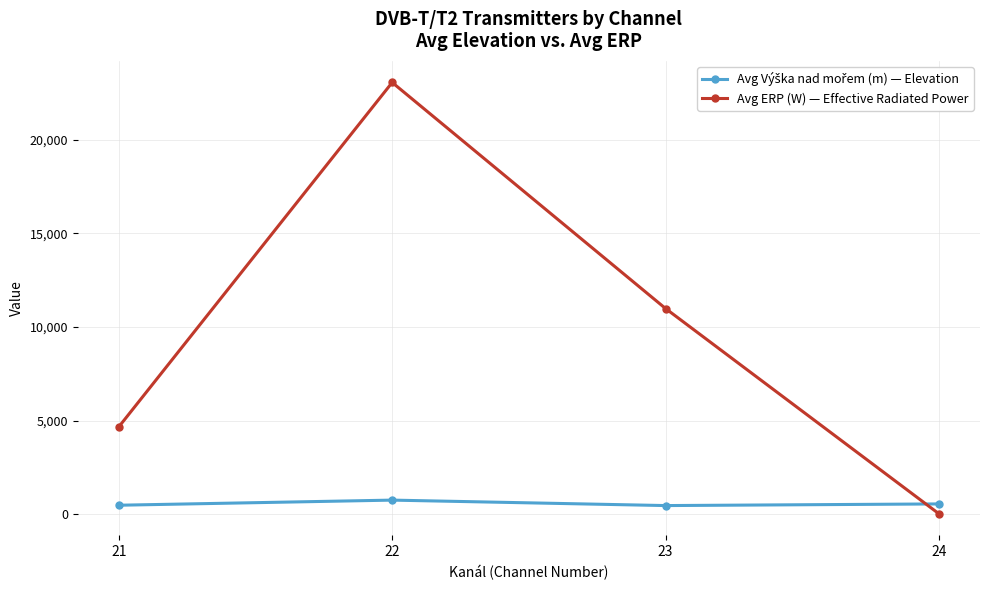

How many interior local peaks does the Avg ERP (W) — Effective Radiated Power series have?

1